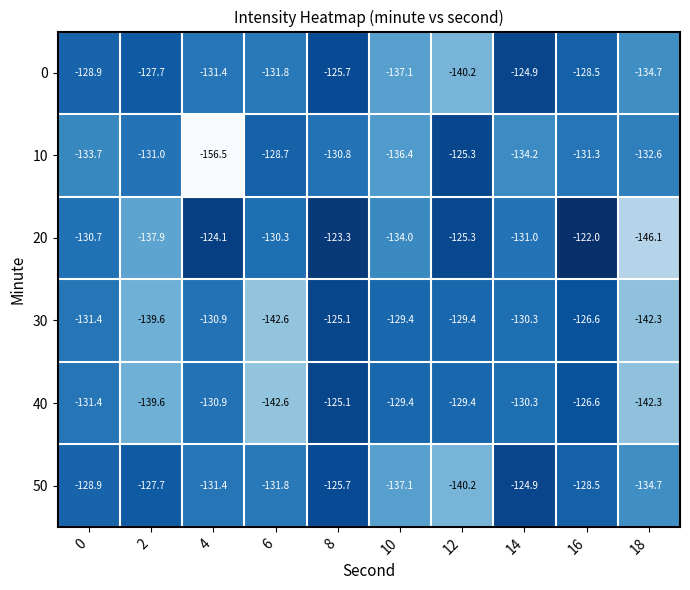

What is the minimum value shown in the chart?

-156.5